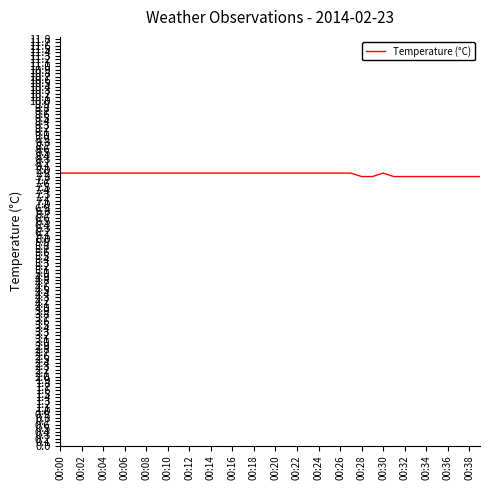

What is the maximum value shown in the chart?

7.9